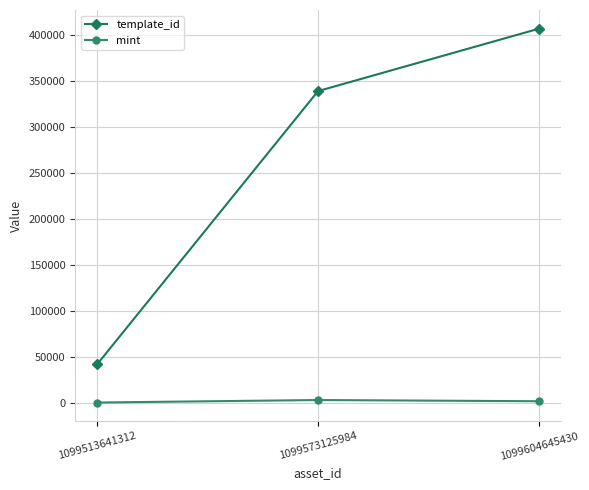

Which series has the widest spread of values?

template_id